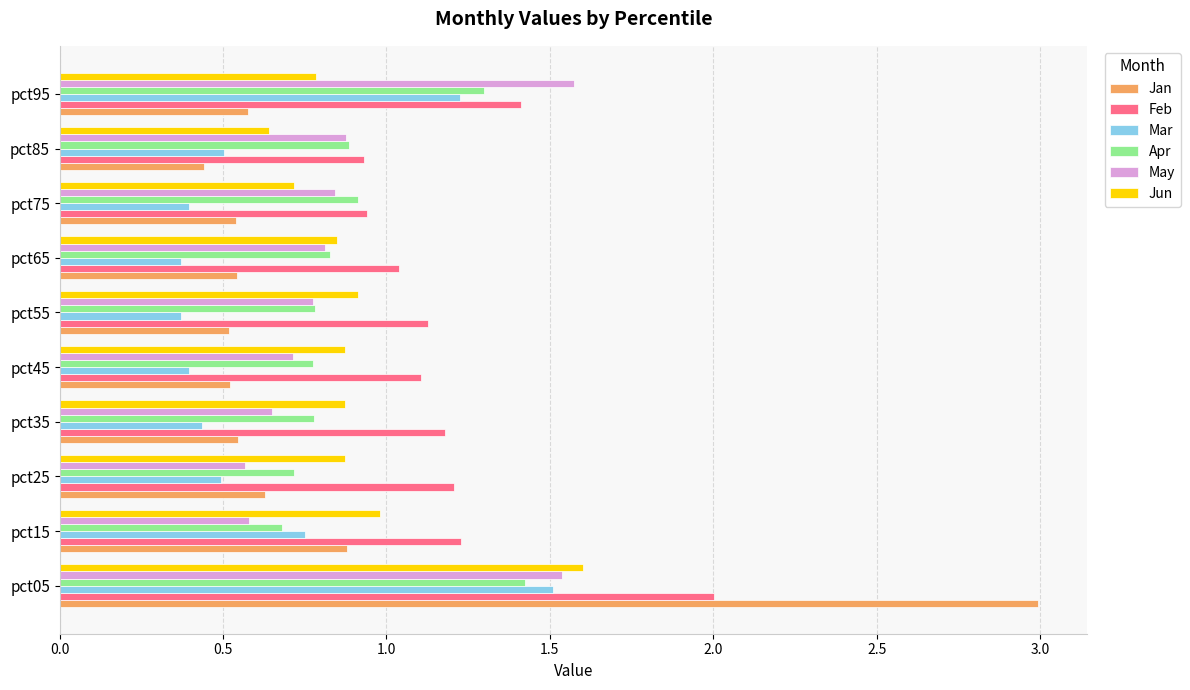

Which label corresponds to the largest value in the chart?

pct05